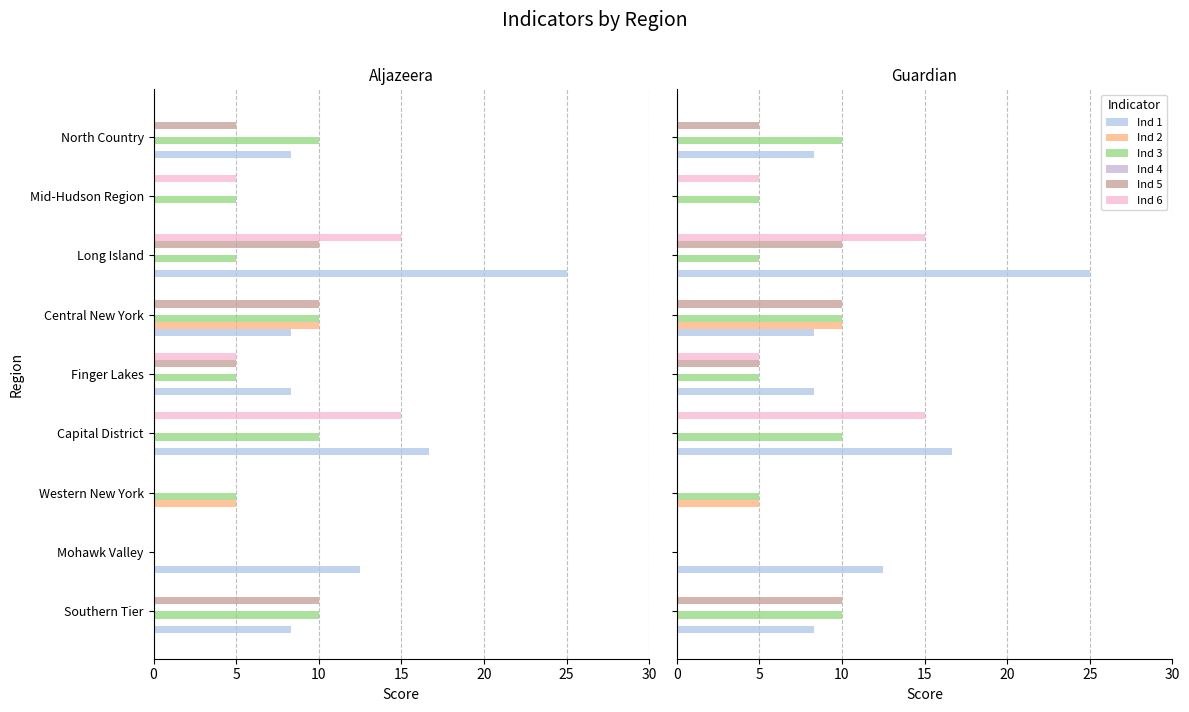

How many values in Ind 1 are above zero?

7